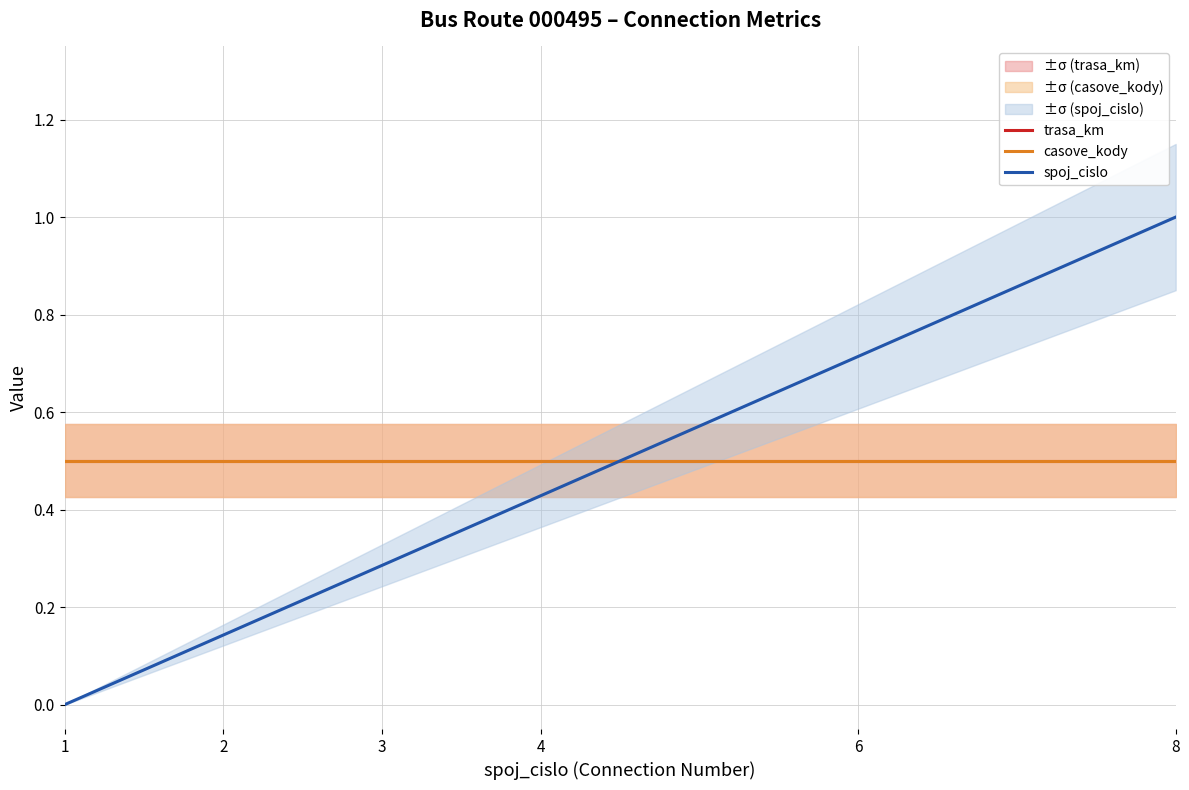

What is the spread (max minus min) of values at 1?

0.5